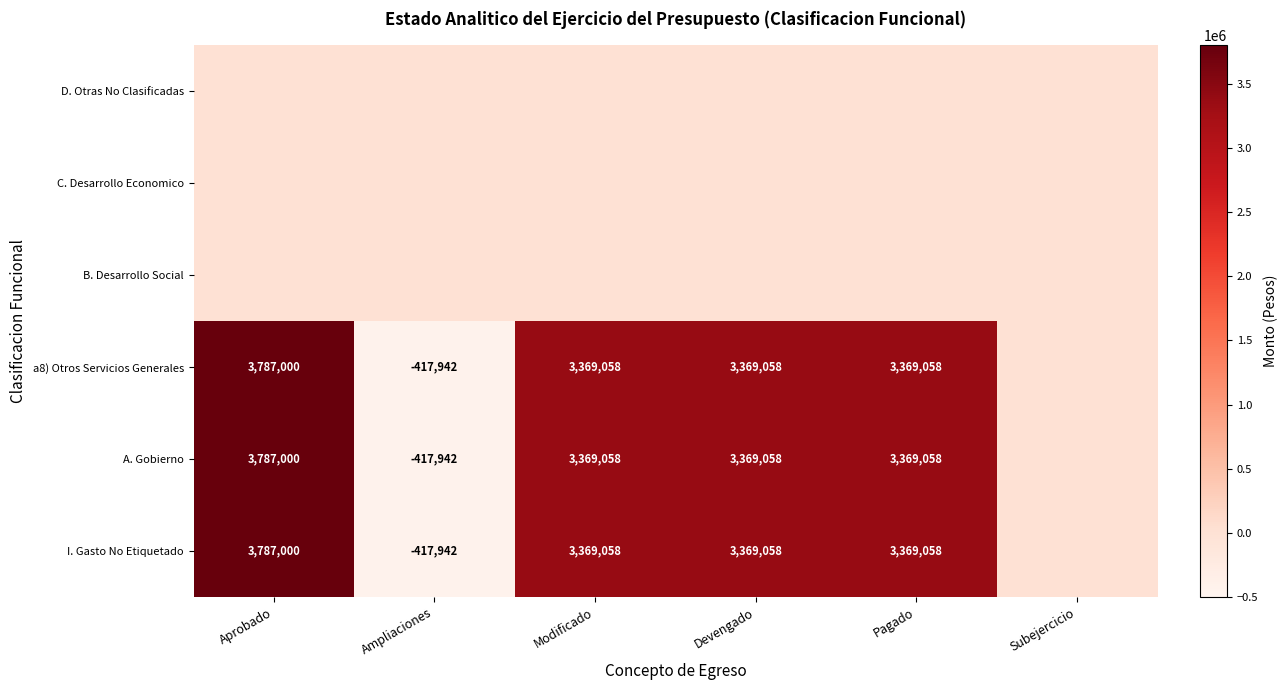

The value of I. Gasto No Etiquetado at Aprobado is 6383028. True or false?

False